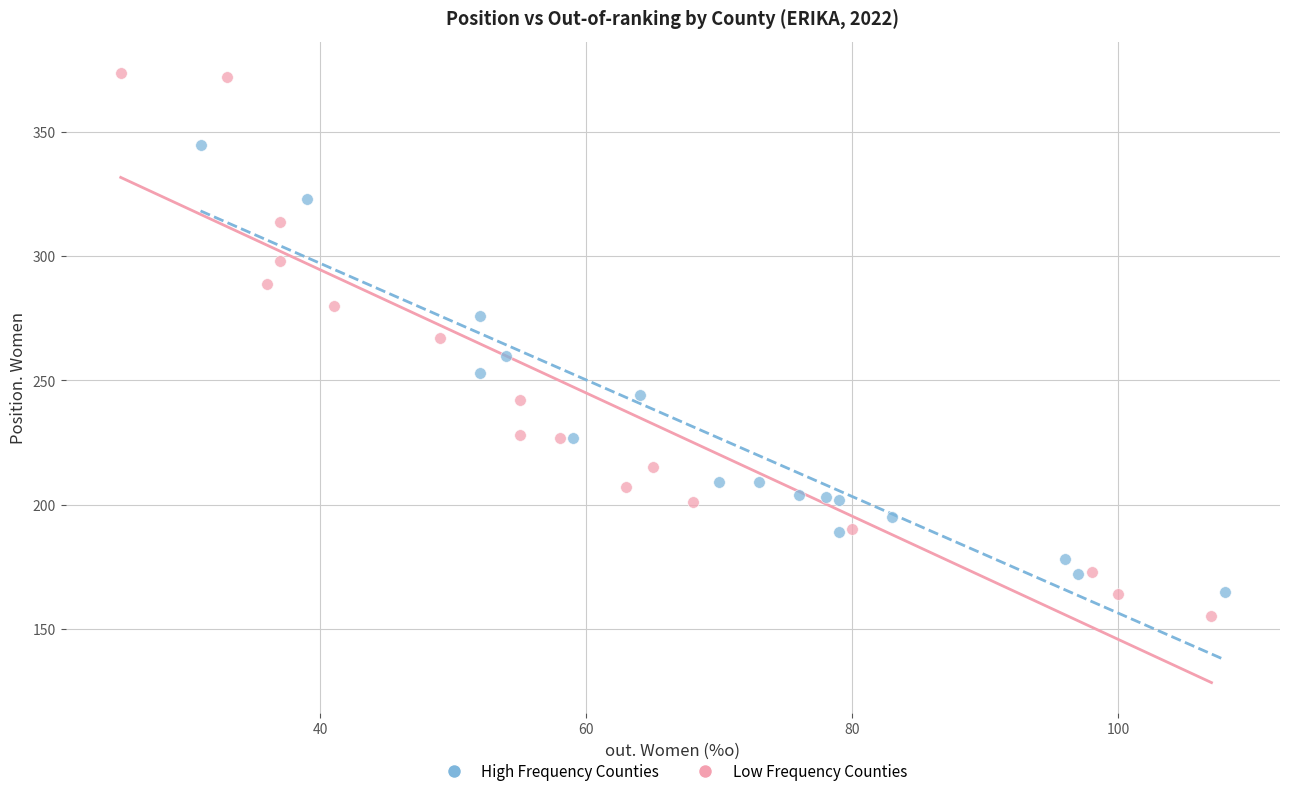

Which series has the widest spread of Y values?

Low Frequency Counties